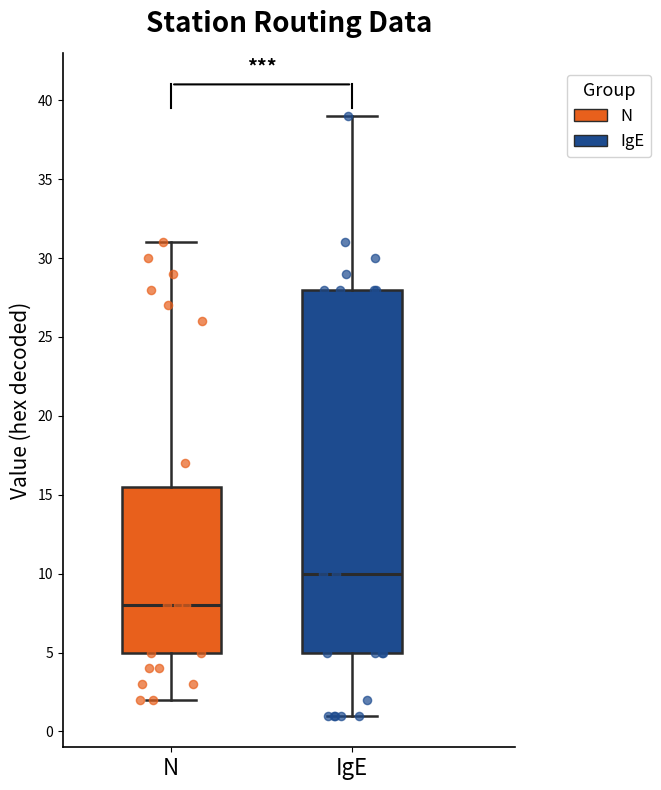

Which box's median line is the highest?

IgE